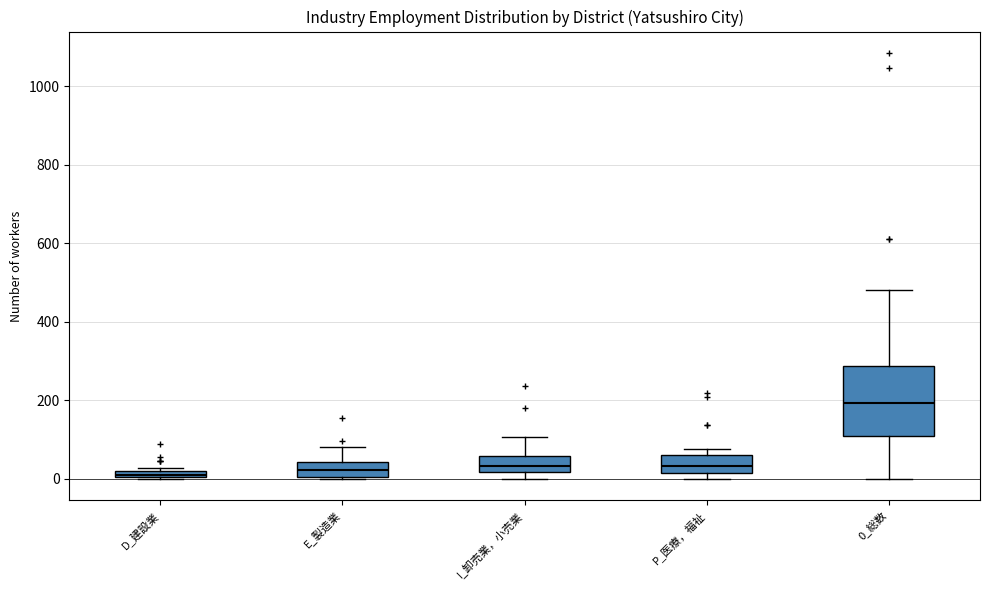

Where is the lower edge of the box for I_卸売業，小売業 on the y-axis? The values are not printed on the chart, so give them approximately, as read against the axis.

20